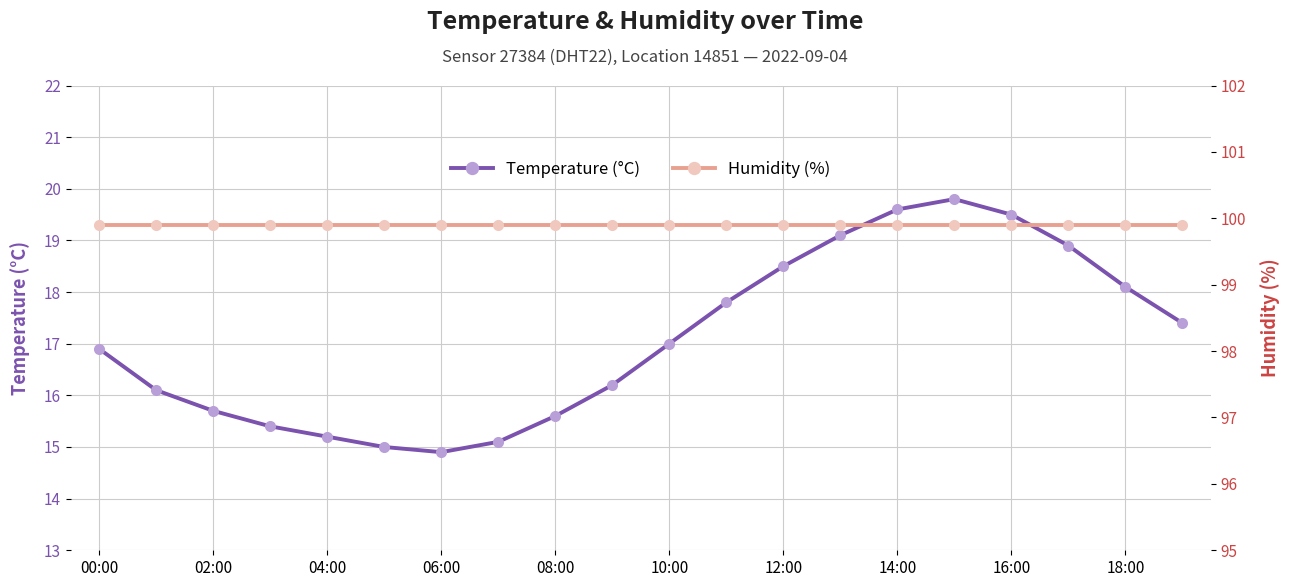

What is the approximate value of Temperature (°C) at 17?

18.9